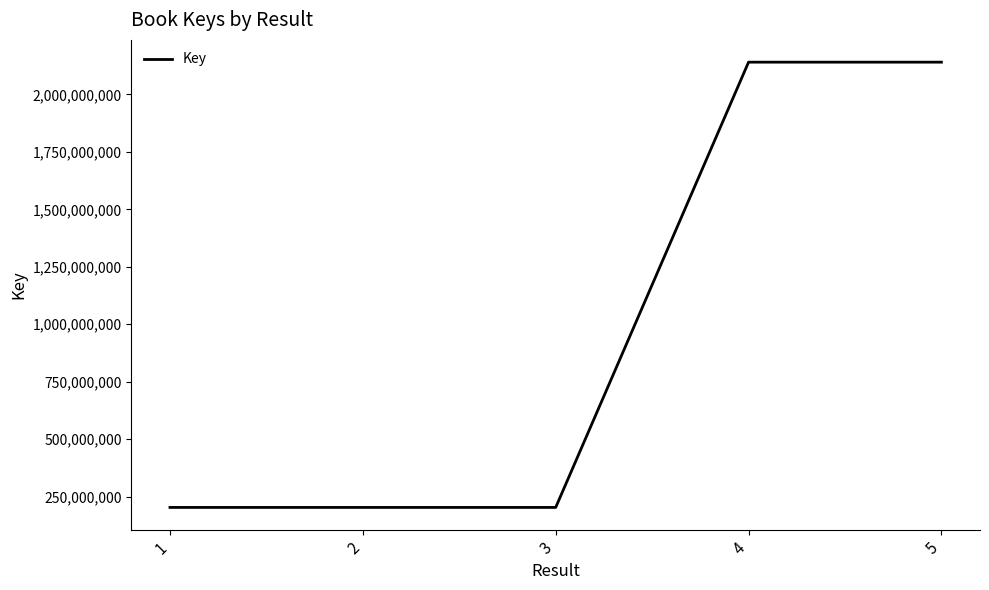

The value at 1 is 359442751. True or false?

False